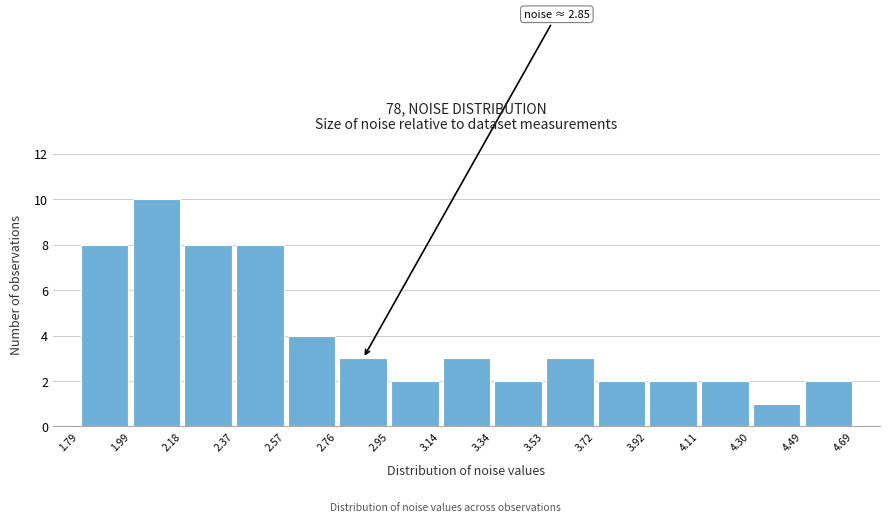

Over which range of the x-axis is the bar tallest?

1.99 to 2.18